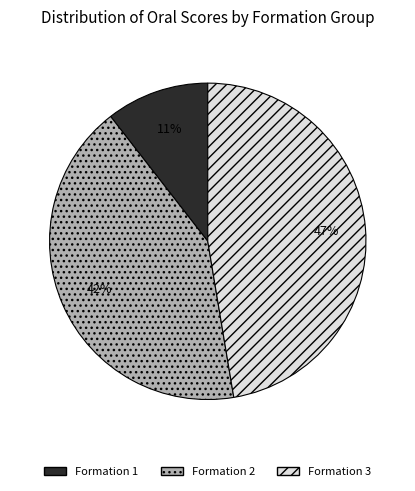

Is it true that Formation 2 is 31% of the pie?

False